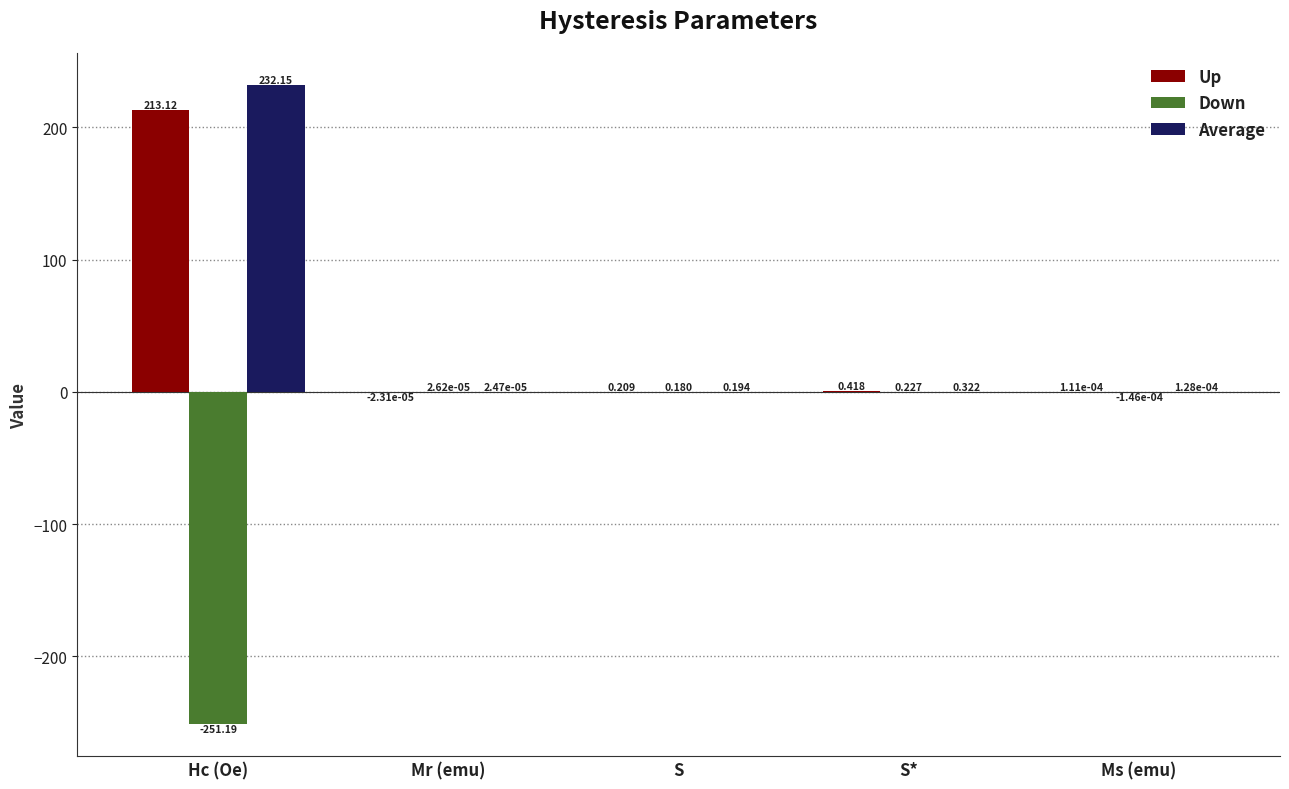

At which category does the chart reach its peak across all series?

Hc (Oe)